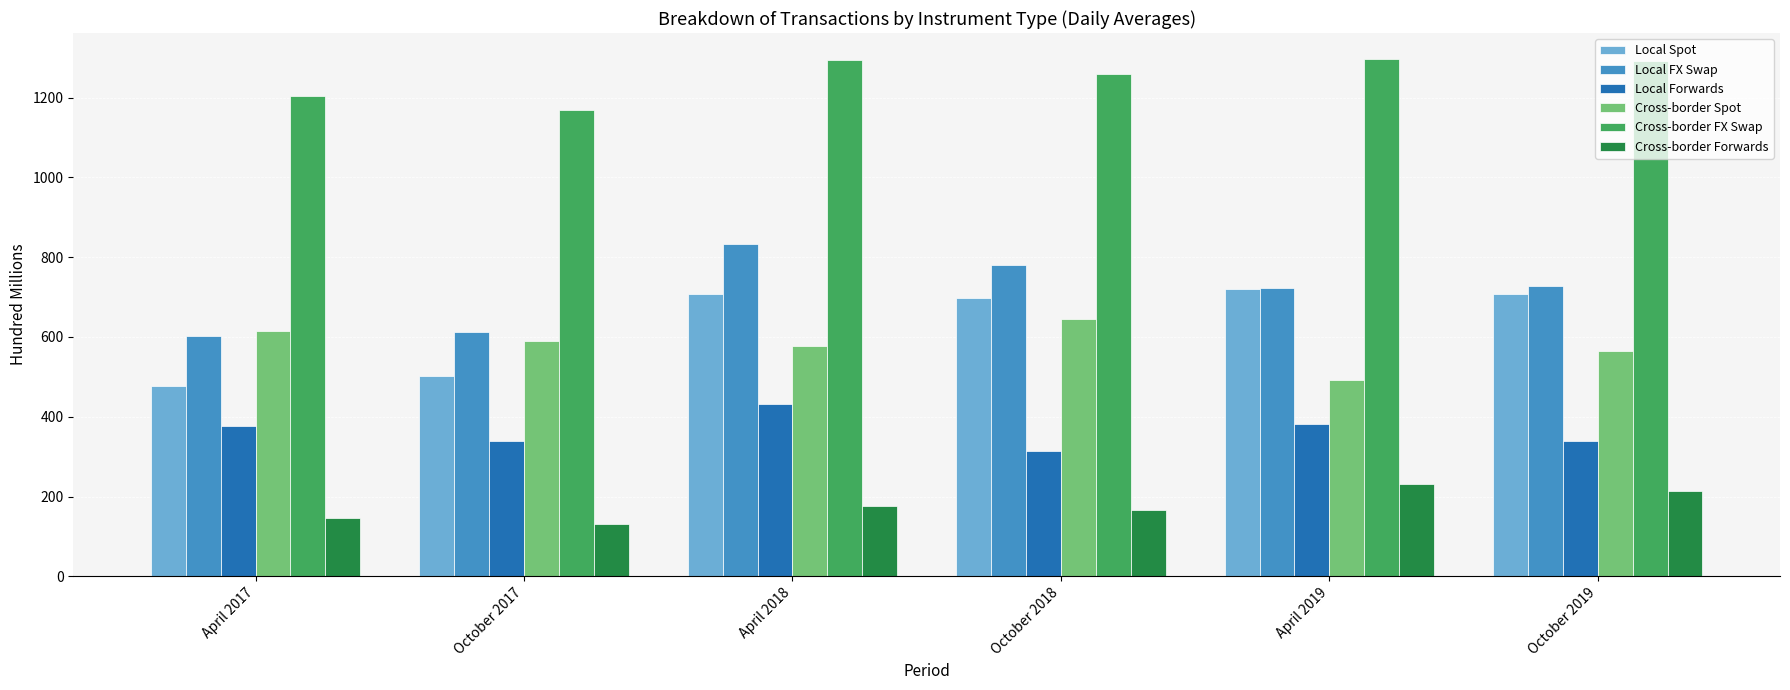

Which series has the largest range (max minus min)?

Local Spot